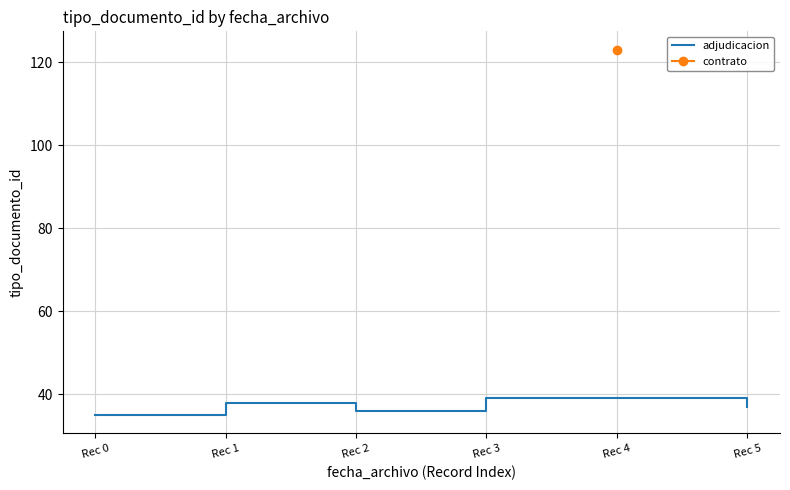

True or false: adjudicacion has a value of 35 at Rec 0.

True